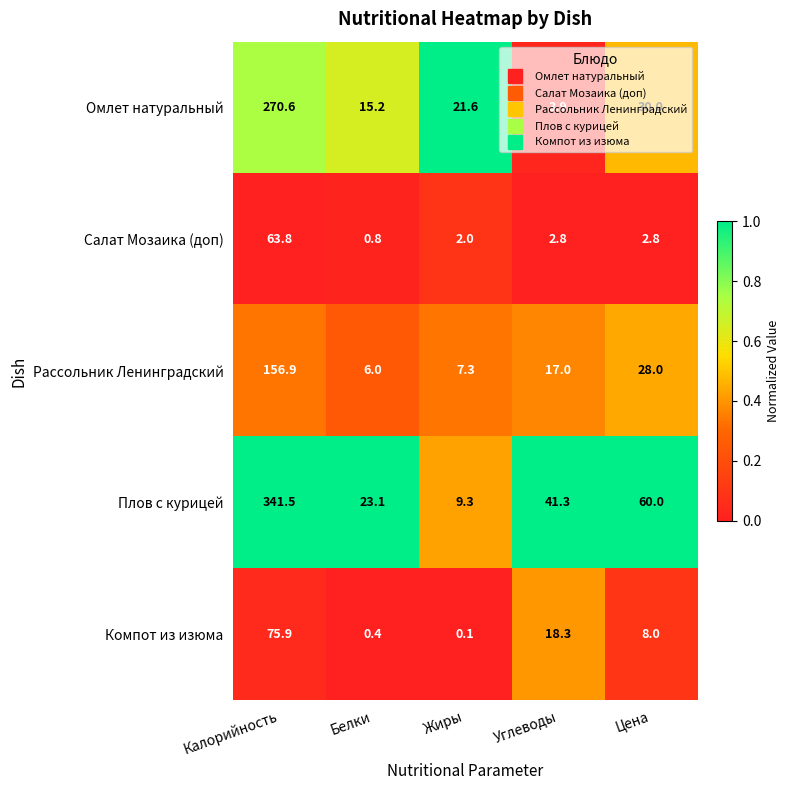

What is the maximum value shown in the chart?

341.5